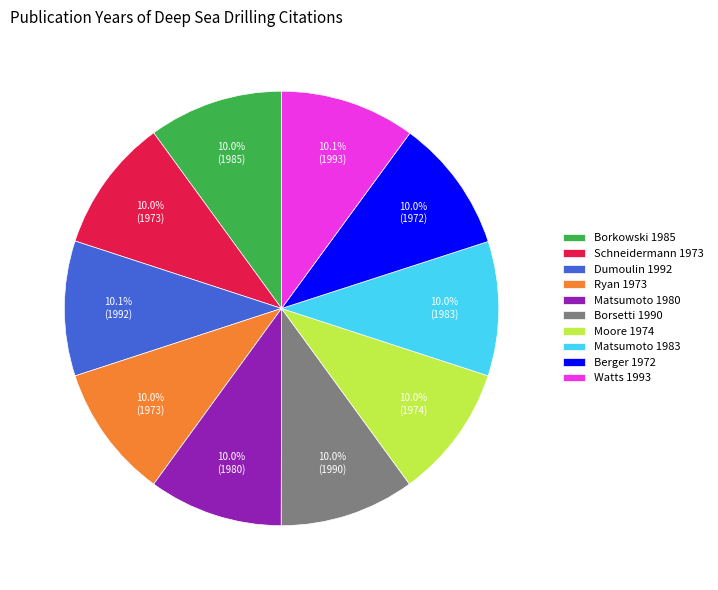

Is there a majority slice in this chart?

No